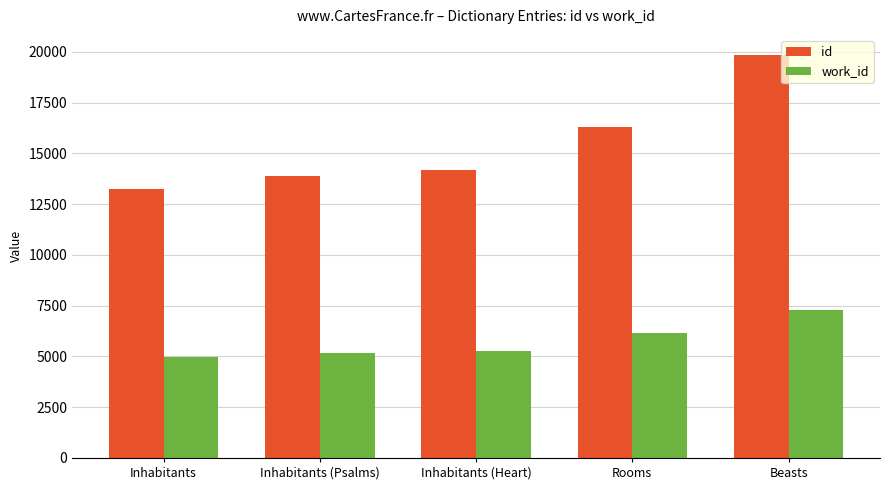

What is the sum of the id values at Rooms and Beasts?

36125